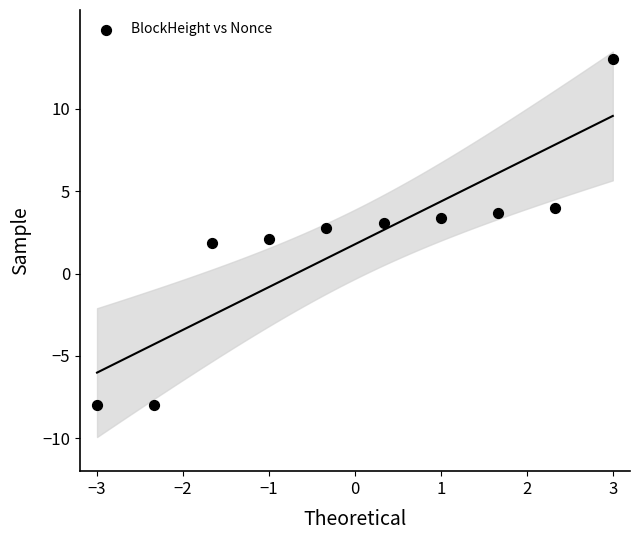

What is the range of X values (max minus min)?

6.0